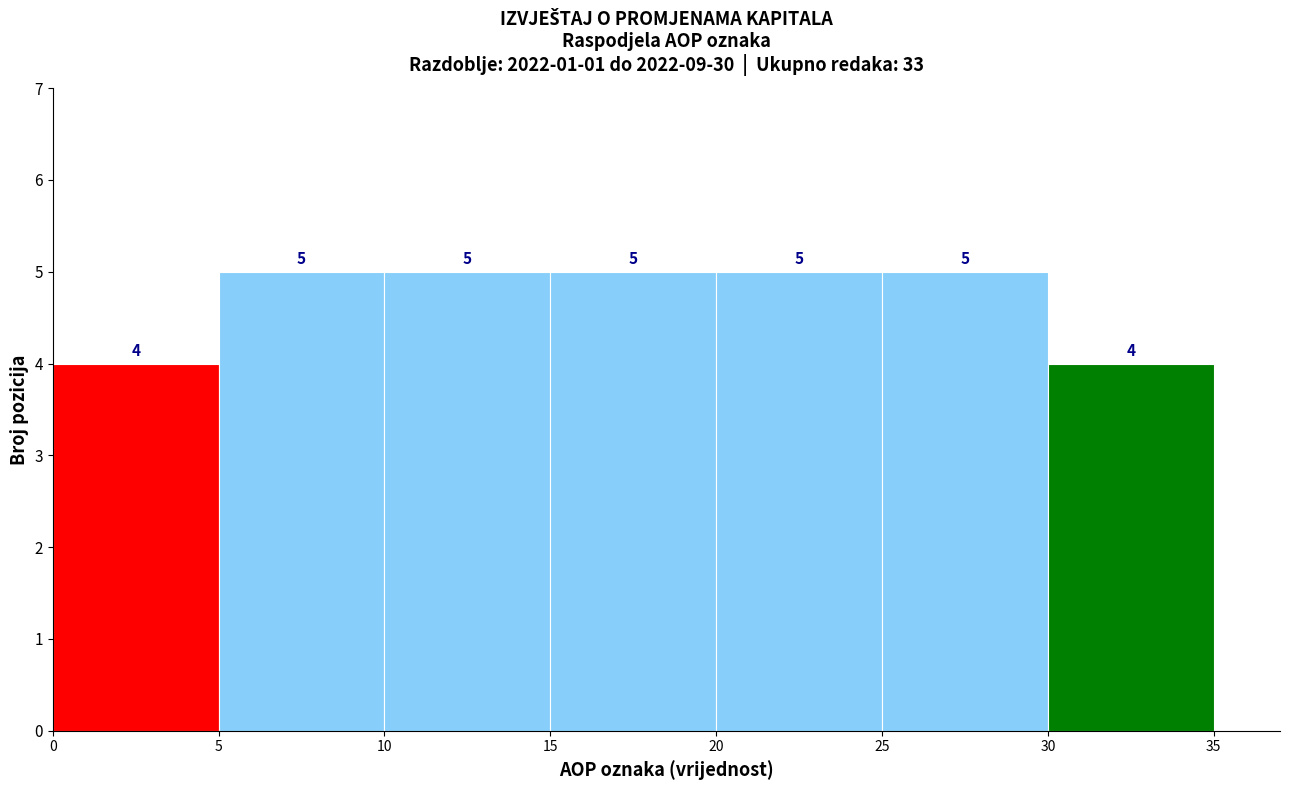

Reading left to right, transcribe this chart: for each bar, give the range it covers on the x-axis and its height.

0 to 5: 4
5 to 10: 5
10 to 15: 5
15 to 20: 5
20 to 25: 5
25 to 30: 5
30 to 35: 4